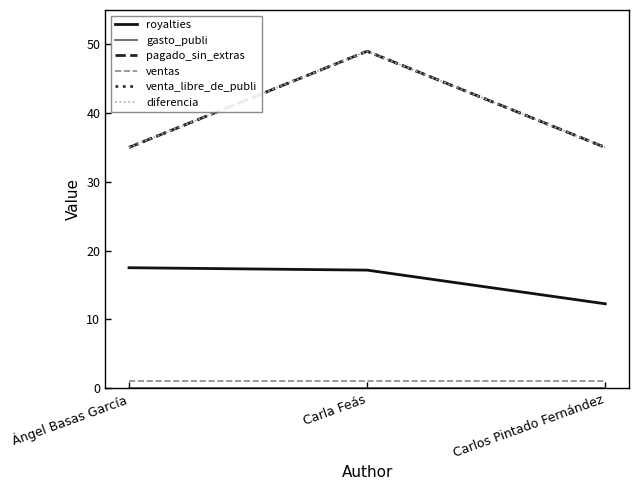

Is this an area chart (filled region under the line)?

No